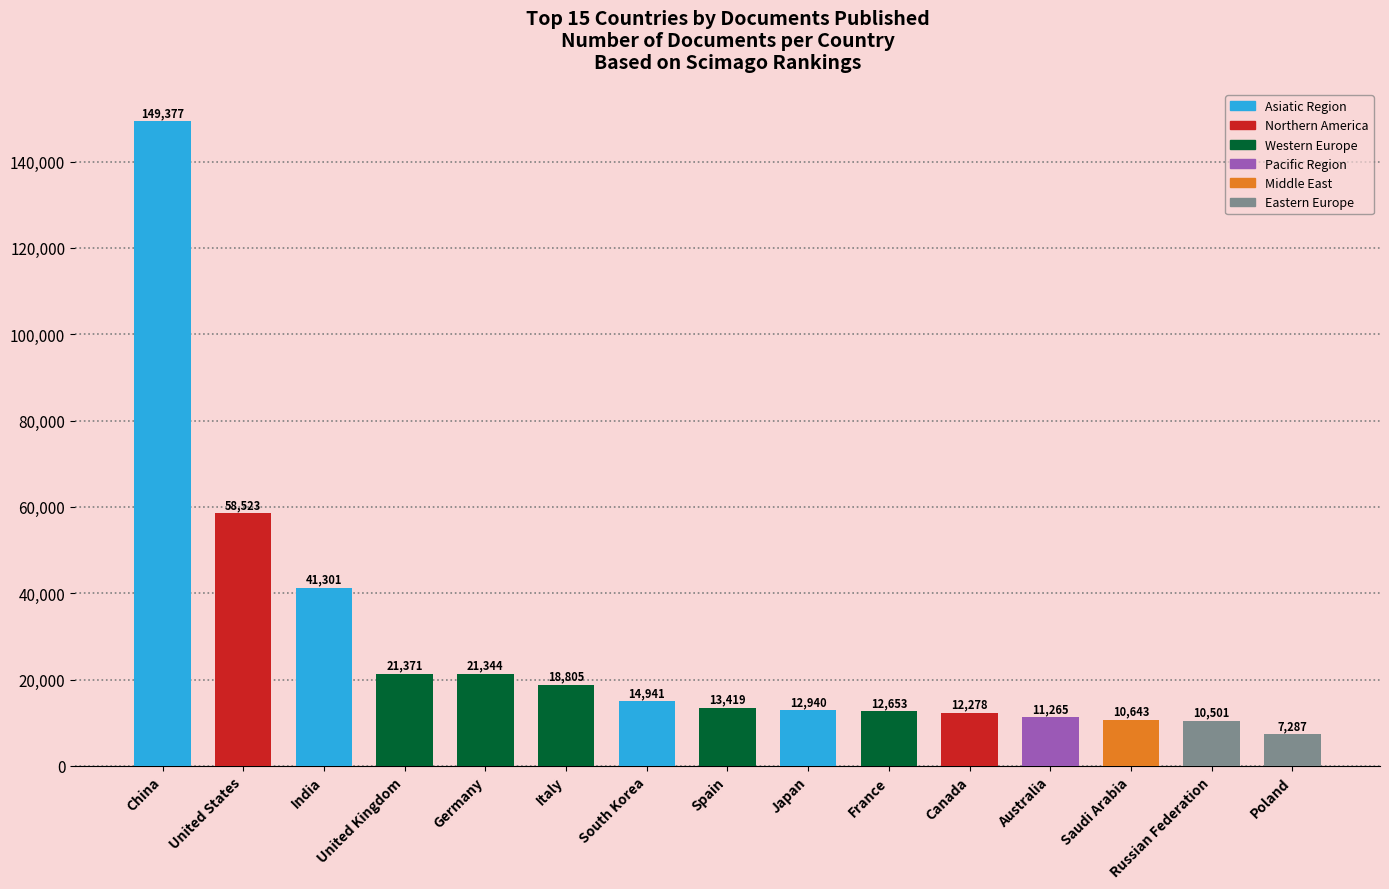

What is the average value?

27777